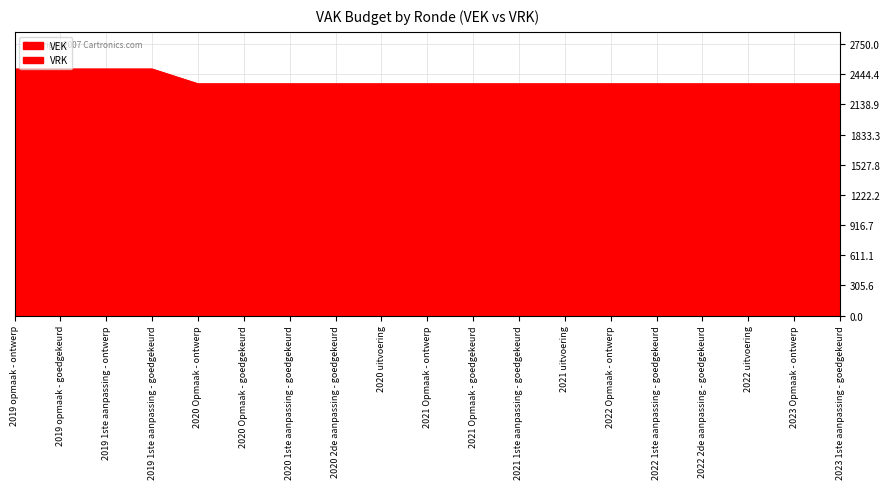

Rank the categories by value from lowest to highest.

2020 Opmaak - ontwerp, 2020 Opmaak - goedgekeurd, 2020 1ste aanpassing - goedgekeurd, 2020 2de aanpassing - goedgekeurd, 2020 uitvoering, 2021 Opmaak - ontwerp, 2021 Opmaak - goedgekeurd, 2021 1ste aanpassing - goedgekeurd, 2021 uitvoering, 2022 Opmaak - ontwerp, 2022 1ste aanpassing - goedgekeurd, 2022 2de aanpassing - goedgekeurd, 2022 uitvoering, 2023 Opmaak - ontwerp, 2023 1ste aanpassing - goedgekeurd, 2019 opmaak - ontwerp, 2019 opmaak - goedgekeurd, 2019 1ste aanpassing - ontwerp, 2019 1ste aanpassing - goedgekeurd